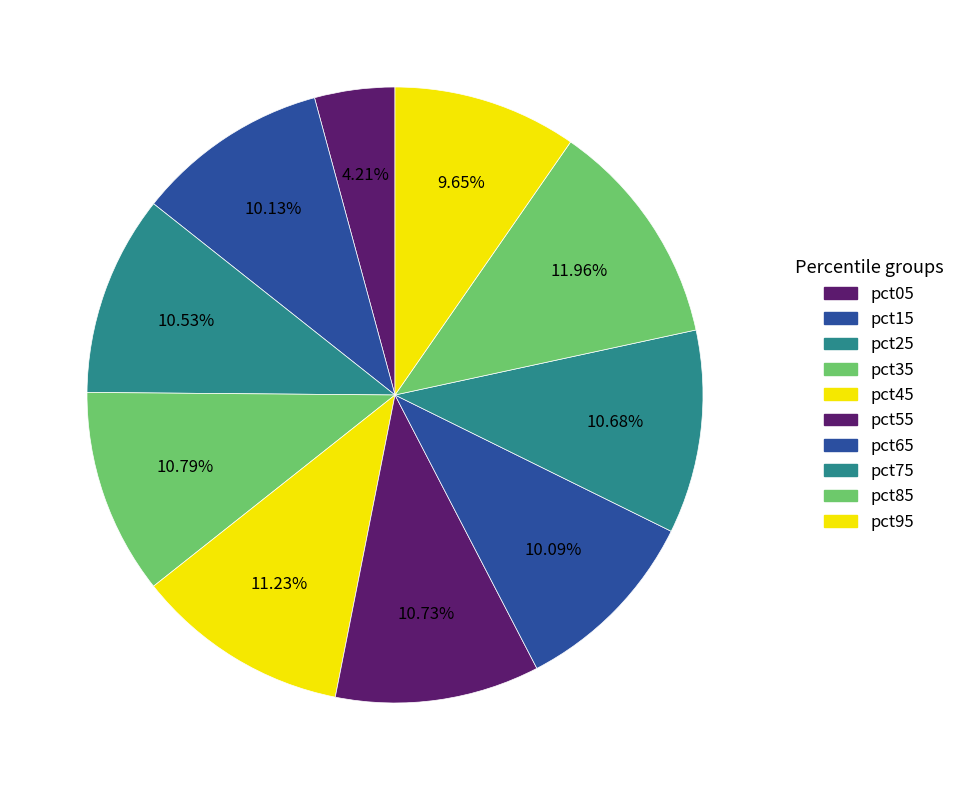

Is pct75 the majority of the pie?

No